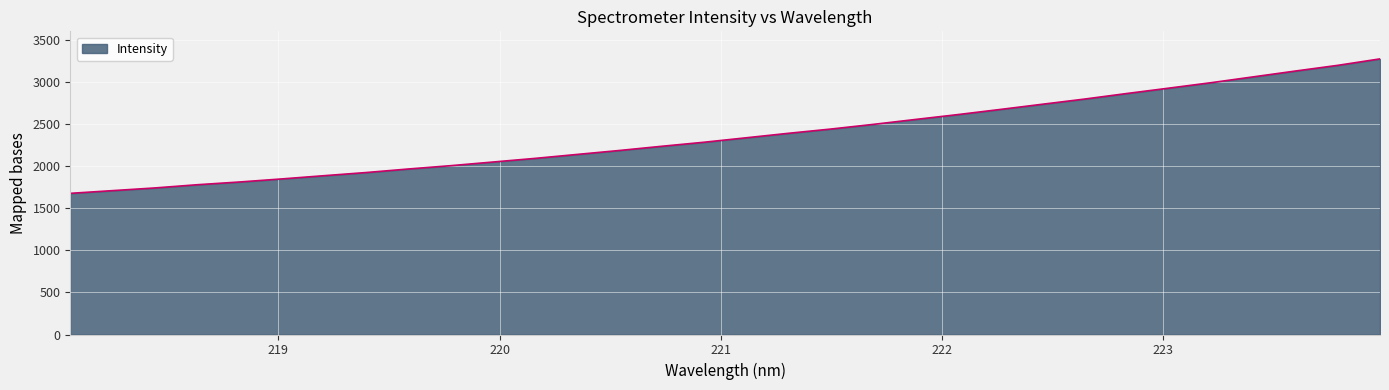

How many values are below 2341?

16